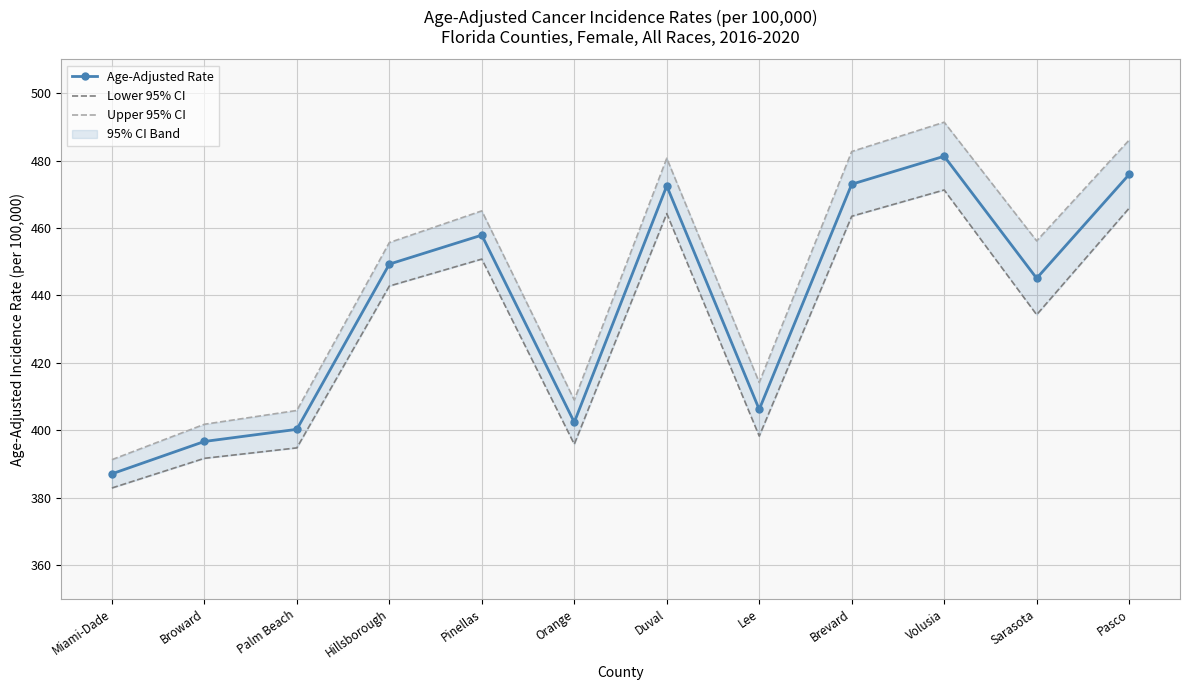

At which label does Upper 95% CI reach its peak?

Volusia